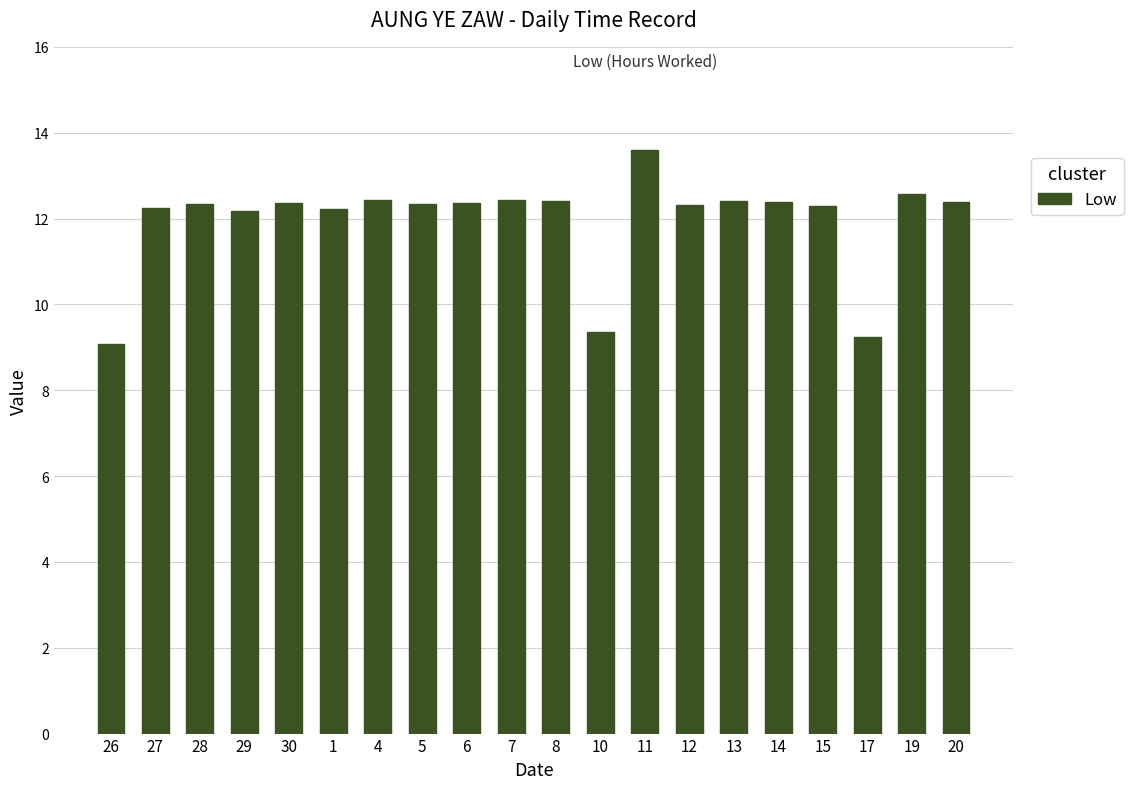

What is the smallest value displayed?

9.1